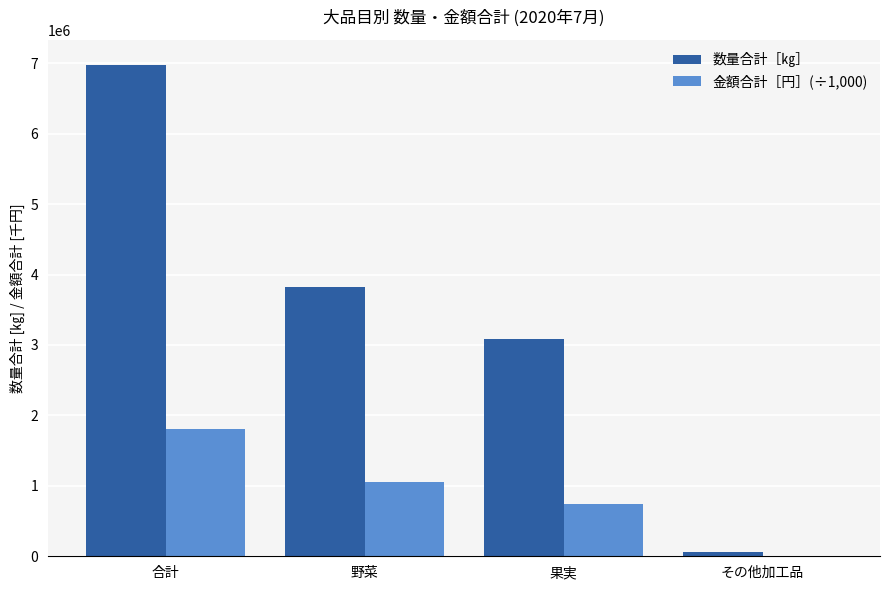

What is the approximate value of 数量合計［㎏］ at その他加工品?

63124.0